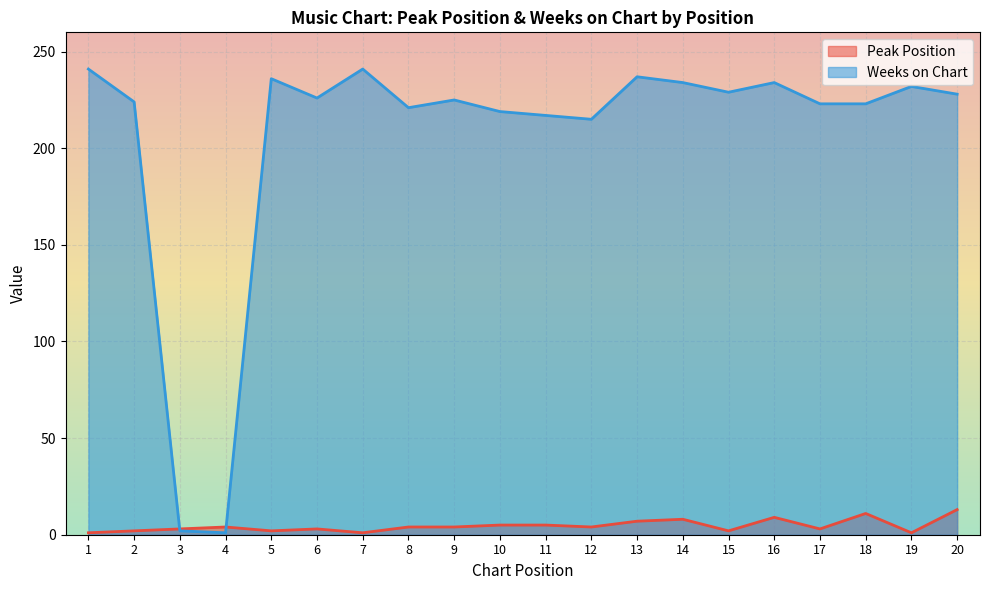

The Peak Position series shows 4 at 8. True or false?

True